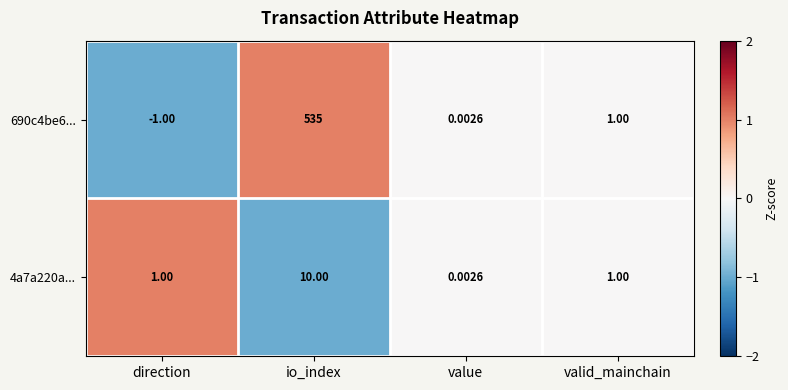

What is the minimum value shown in the chart?

-1.0